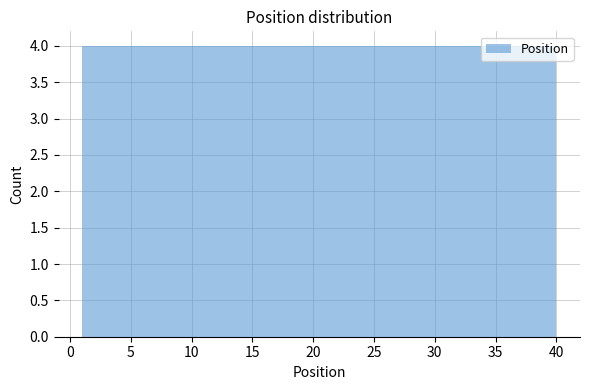

Reading left to right, transcribe this chart: for each bar, give the range it covers on the x-axis and its height. Neither the bar edges nor the heights are printed on the chart, so give them approximately, as read against the axes.

1.0 to 4.9: 4
4.9 to 8.8: 4
8.8 to 12.7: 4
12.7 to 16.6: 4
16.6 to 20.5: 4
20.5 to 24.4: 4
24.4 to 28.3: 4
28.3 to 32.2: 4
32.2 to 36.1: 4
36.1 to 40.0: 4